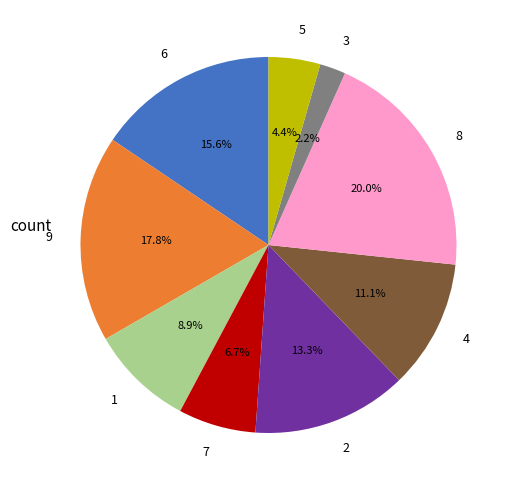

Combined, do 7 and 9 account for over 50%?

No